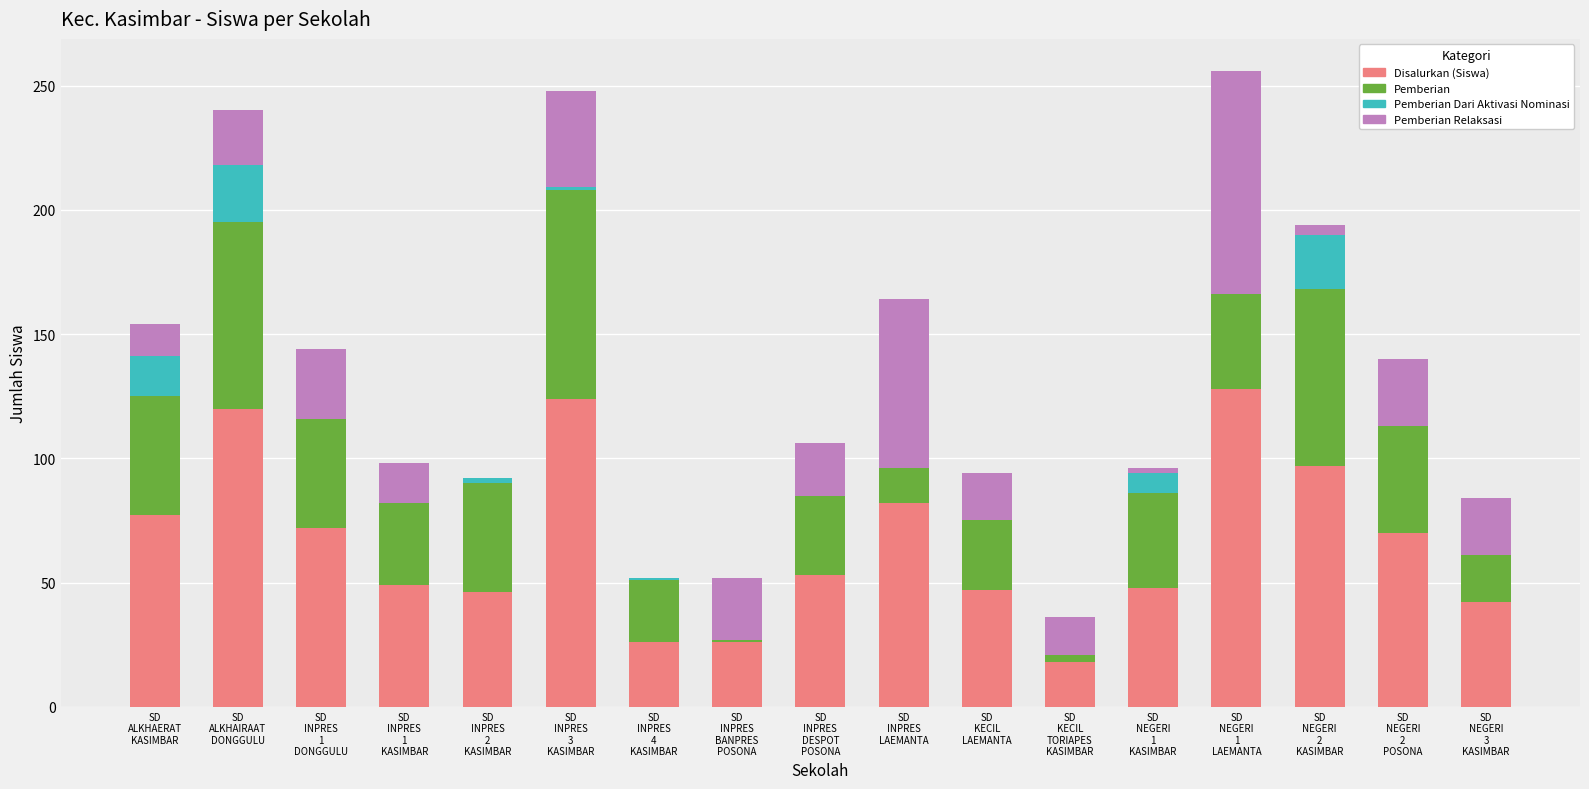

What is the sum of all Disalurkan (Siswa) values?

1125